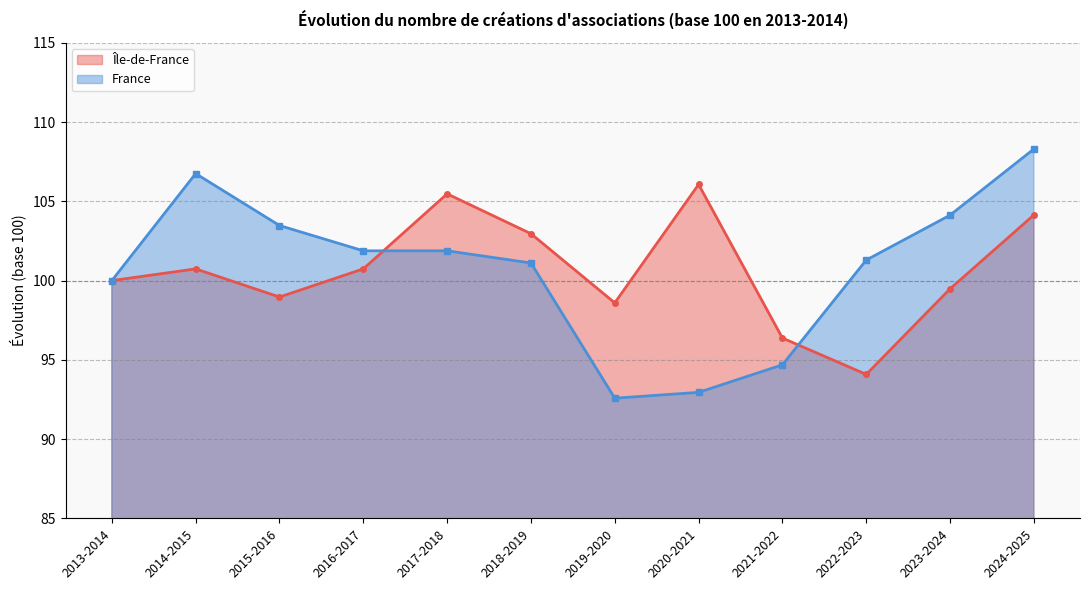

Does the chart have visible grid lines?

Yes